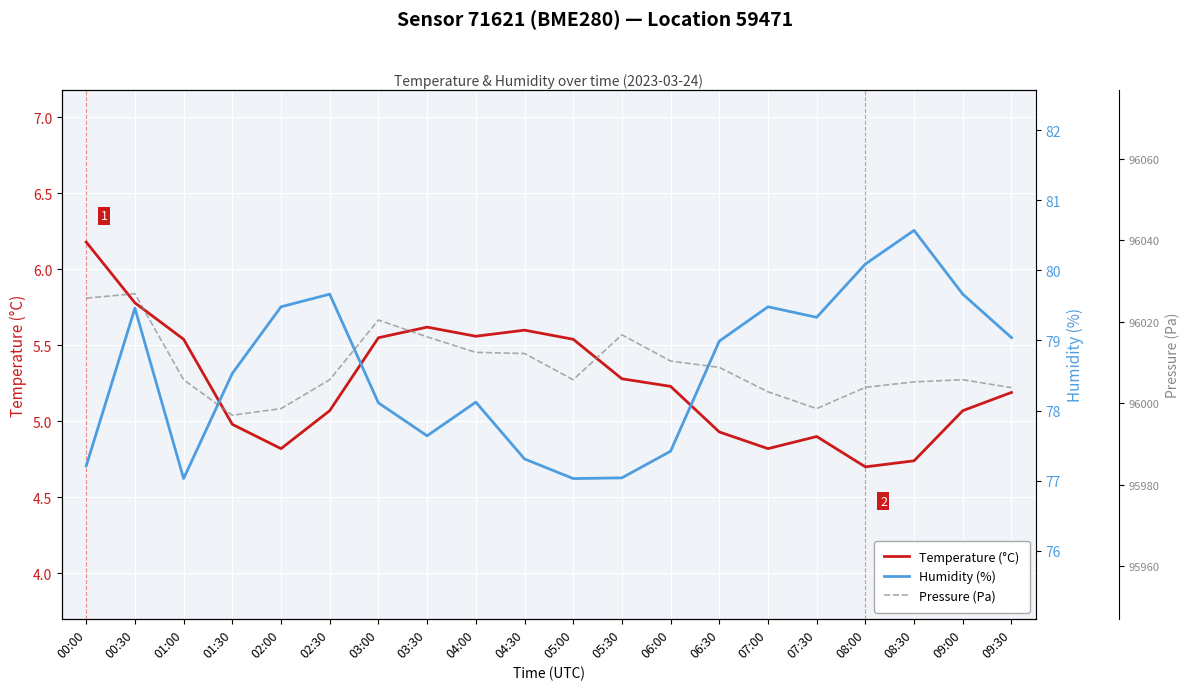

How many distinct data groups are displayed?

3